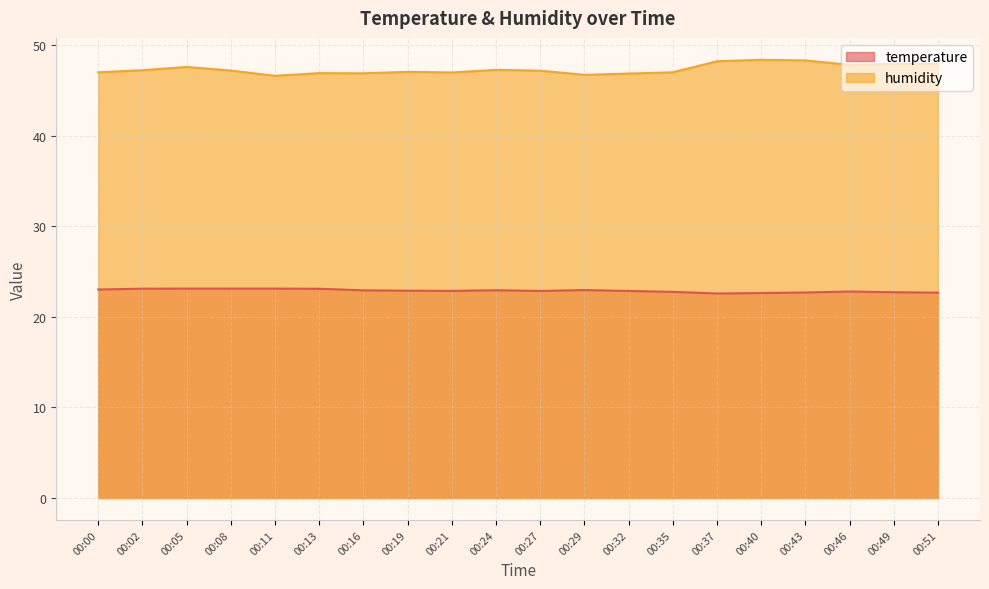

True or false: humidity and temperature intersect in this chart.

False